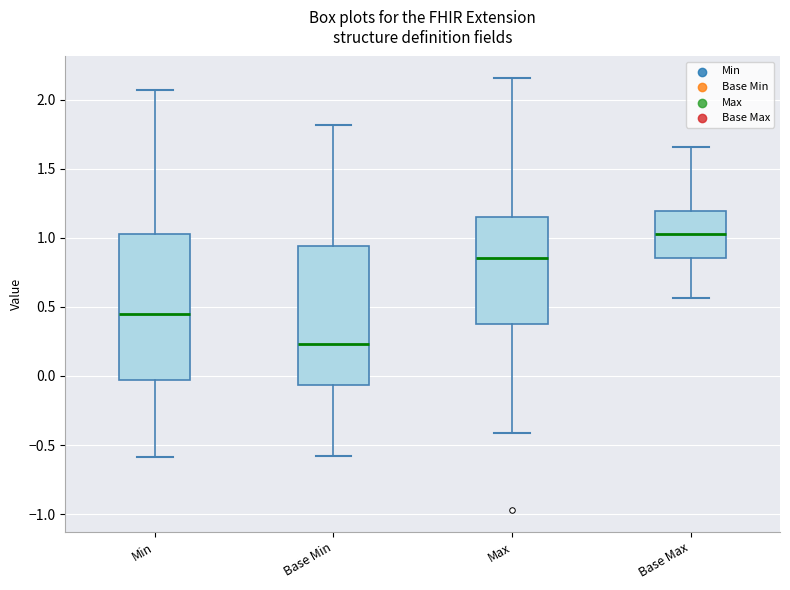

Reading left to right, transcribe this box plot: for each box, give where its median line is, the range the box spans, and where its two whiskers end, as read against the y-axis. The values are not printed on the chart, so give them approximately, as read against the axis.

Min: median 0.45, box -0.05 to 1.05, whiskers -0.60 to 2.05
Base Min: median 0.25, box -0.05 to 0.95, whiskers -0.60 to 1.80
Max: median 0.85, box 0.40 to 1.15, whiskers -0.40 to 2.15
Base Max: median 1.05, box 0.85 to 1.20, whiskers 0.55 to 1.65